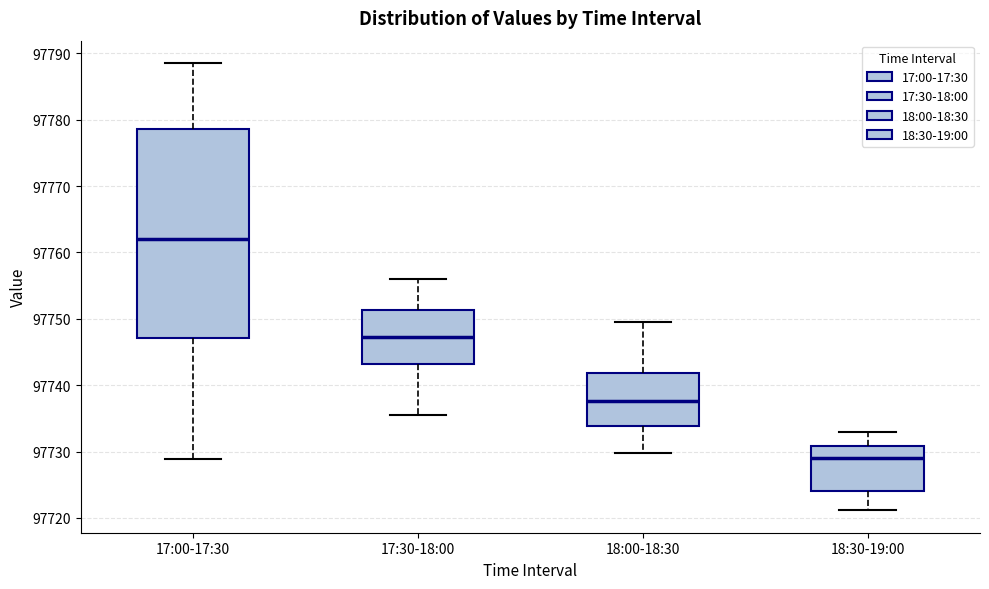

Where is the upper edge of the box for 17:00-17:30 on the y-axis? The values are not printed on the chart, so give them approximately, as read against the axis.

97779